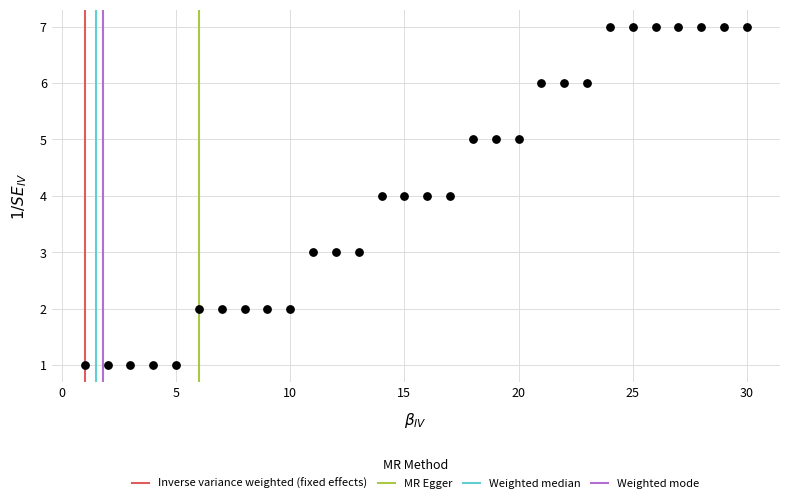

What is the range of Y values (max minus min)?

6